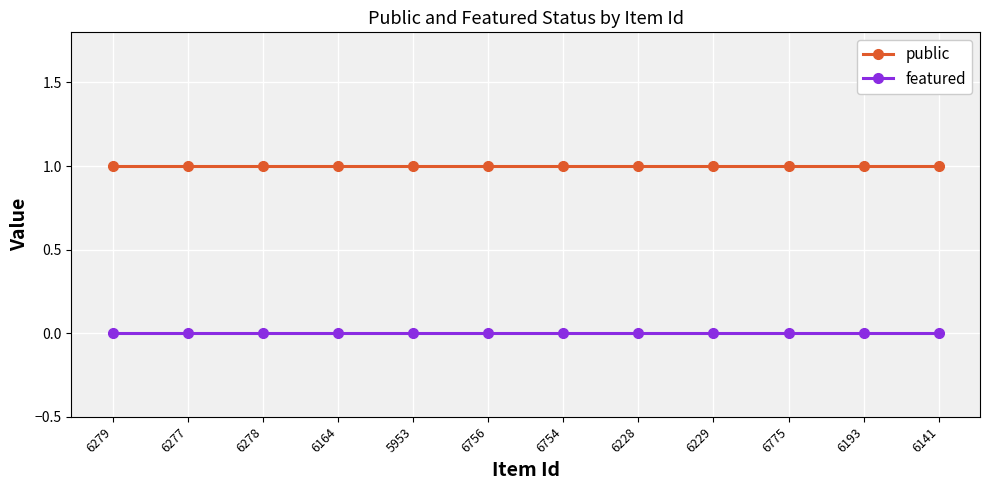

What is the value of the public point at the 6th from the left?

1